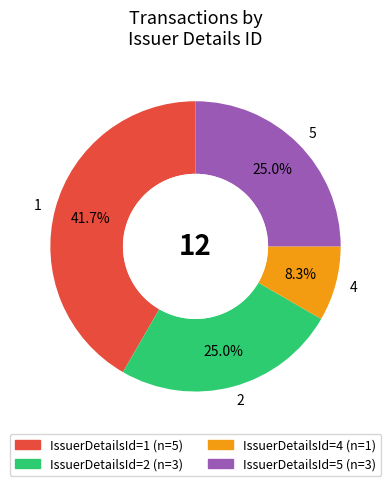

How many segments does this pie chart have?

4